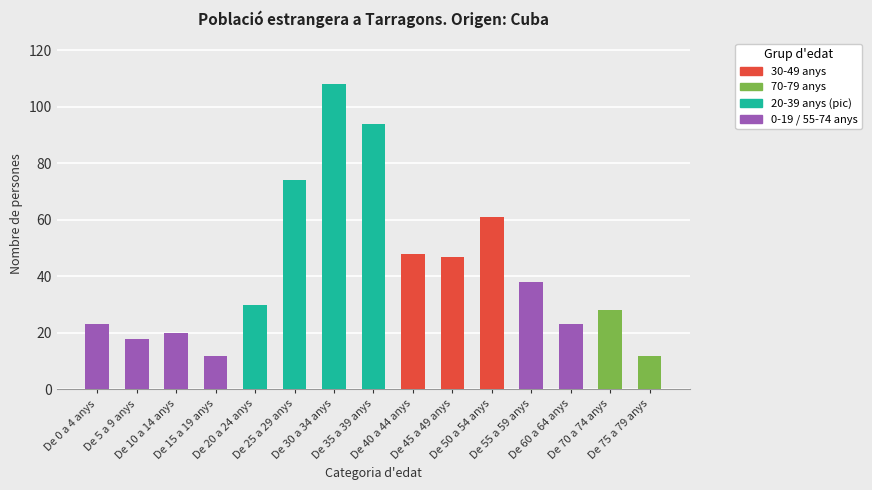

Approximately how many times larger is the value at De 60 a 64 anys compared to De 55 a 59 anys?

0.6